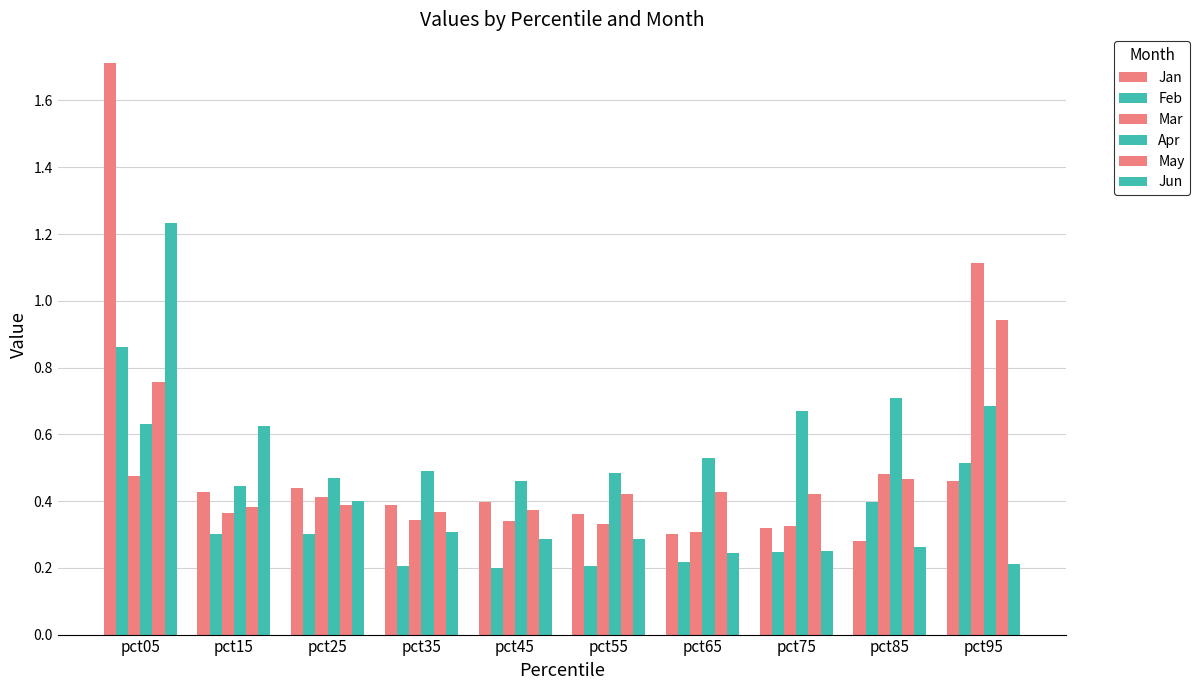

The value of Jun at pct35 is 0.3. True or false?

True